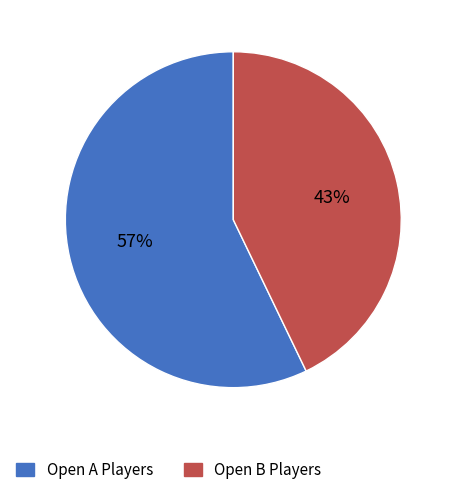

To the nearest percent, what is the difference between the largest and smallest slice percentages?

14%